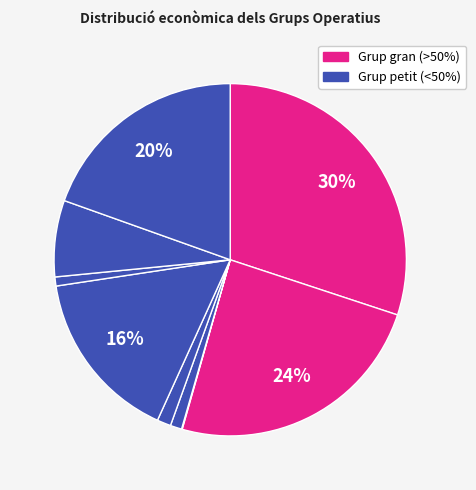

To the nearest percent, what is the difference between the largest and smallest slice percentages?

30%